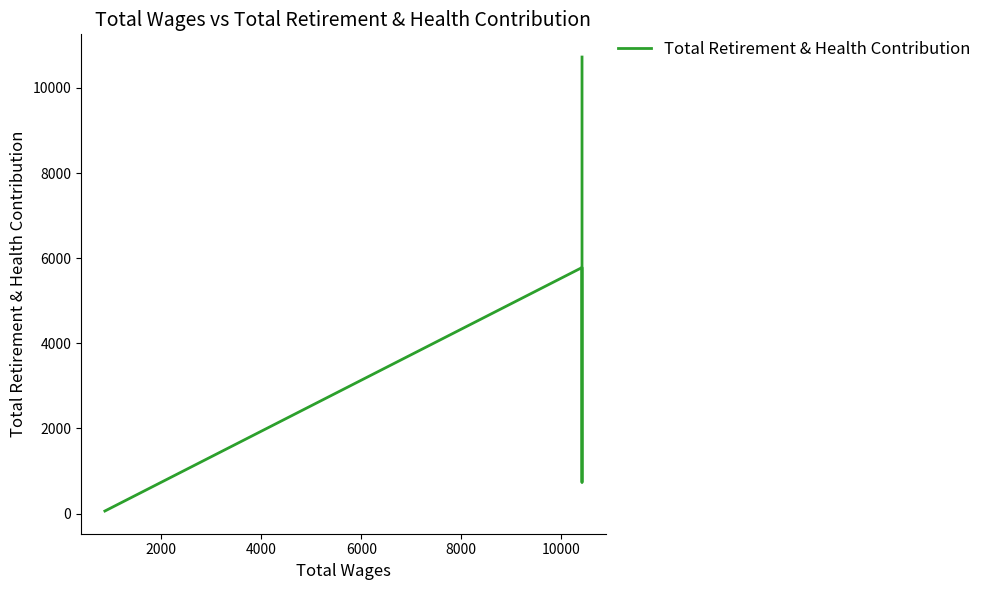

Does the chart display data point markers on the line(s)?

No